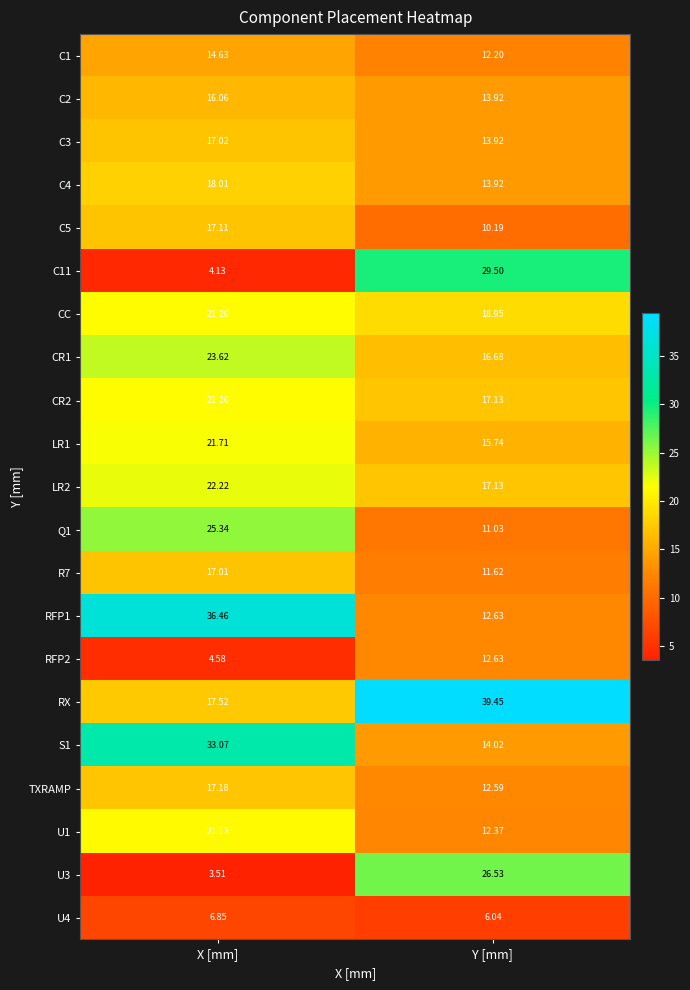

Count the number of data series in this chart.

21